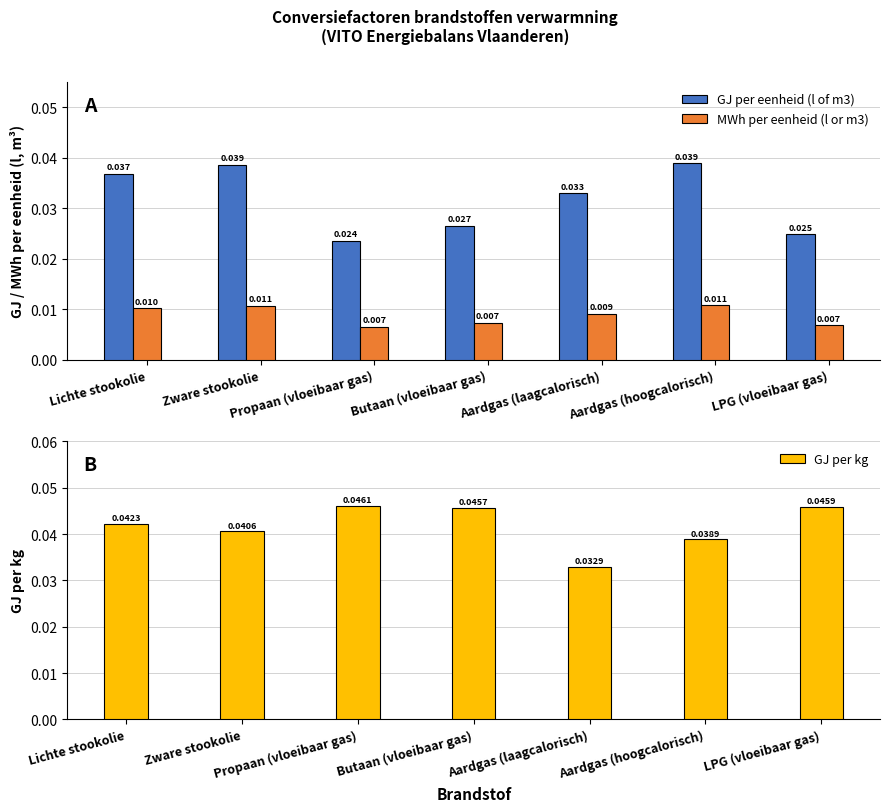

Reading left to right, what are all the values shown in this chart?

GJ per eenheid (l of m3): 0.0	0.0	0.0	0.0	0.0	0.0	0.0
MWh per eenheid (l or m3): 0.0	0.0	0.0	0.0	0.0	0.0	0.0
GJ per kg: 0.0	0.0	0.0	0.0	0.0	0.0	0.0